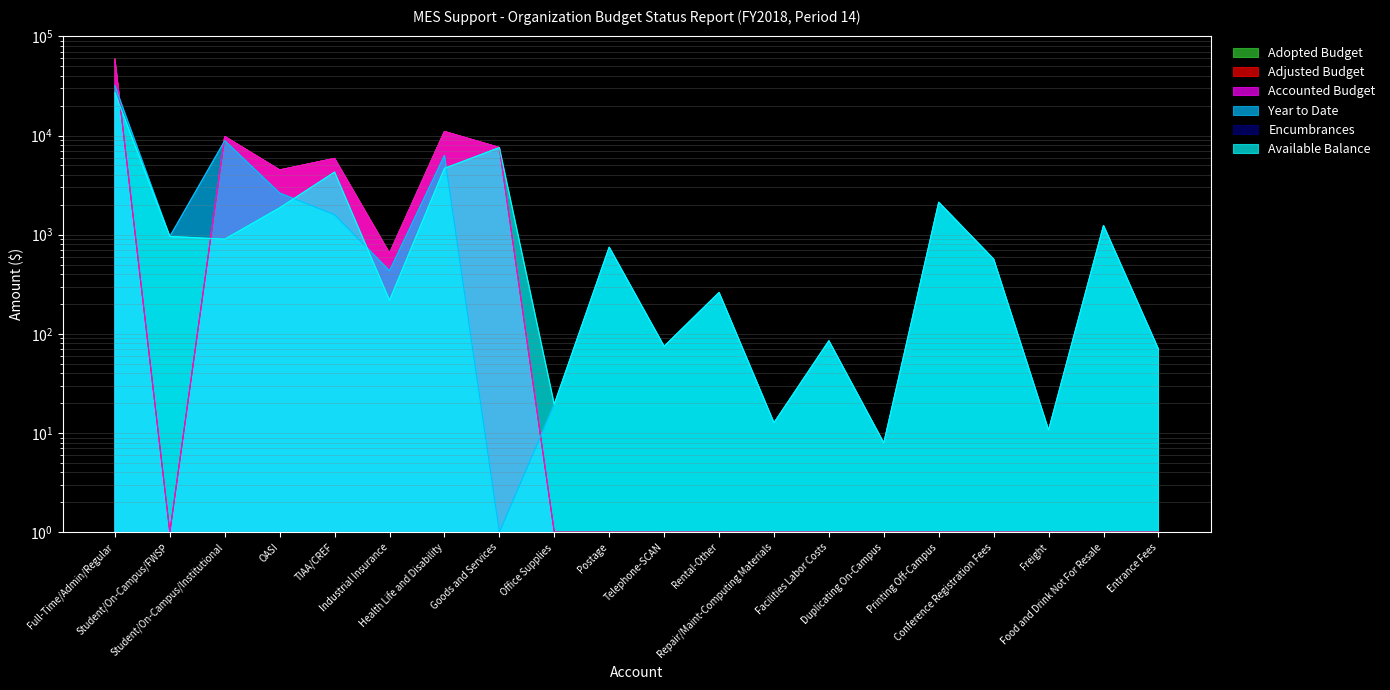

At Duplicating On-Campus, list the series in order from smallest to largest.

Adopted Budget, Adjusted Budget, Accounted Budget, Year to Date, Available Balance